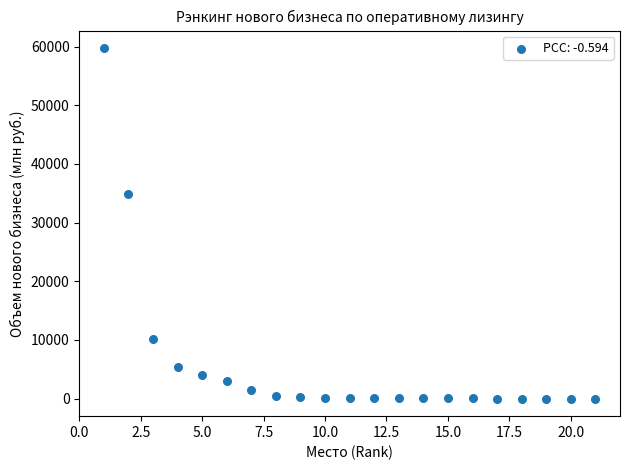

What Y value in the scatter plot is closest to 29876?

34913.7